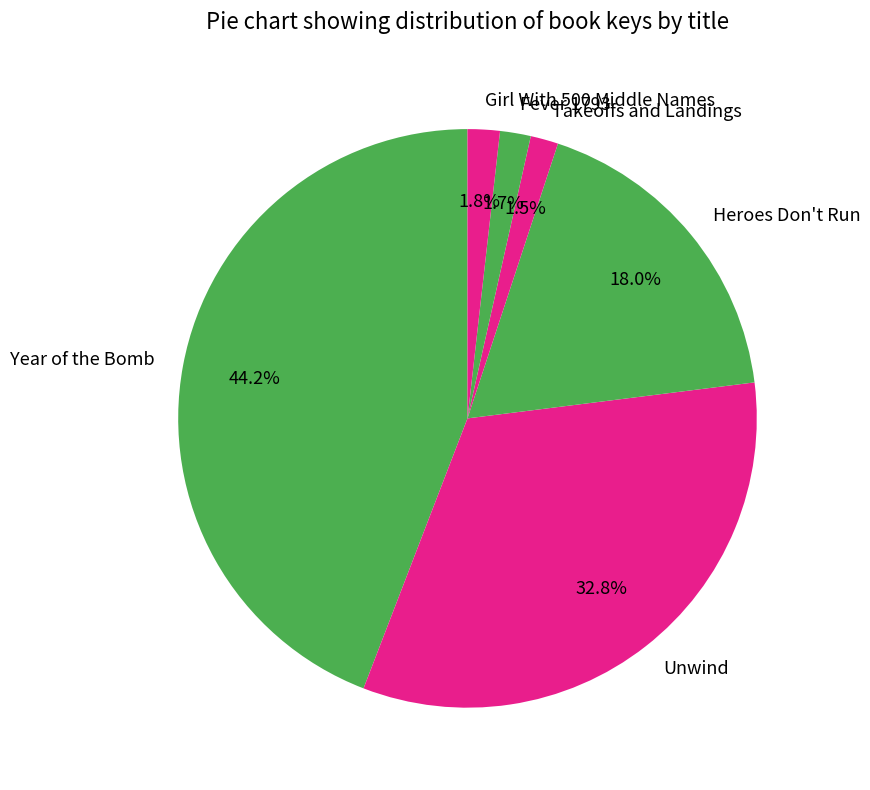

Count the number of slices in the pie.

6